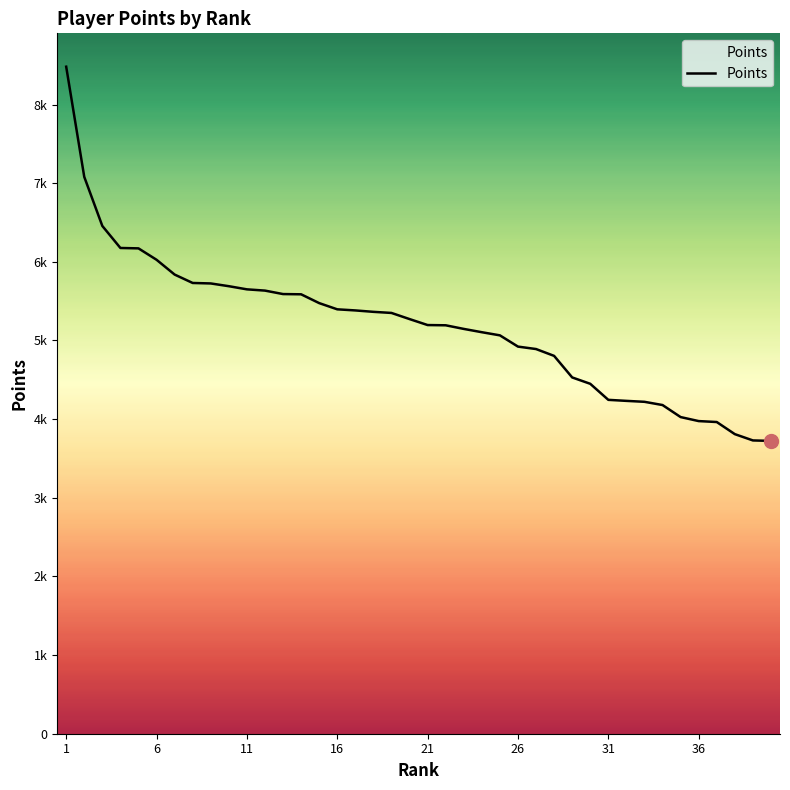

Is this an area chart (filled region under the line)?

Yes